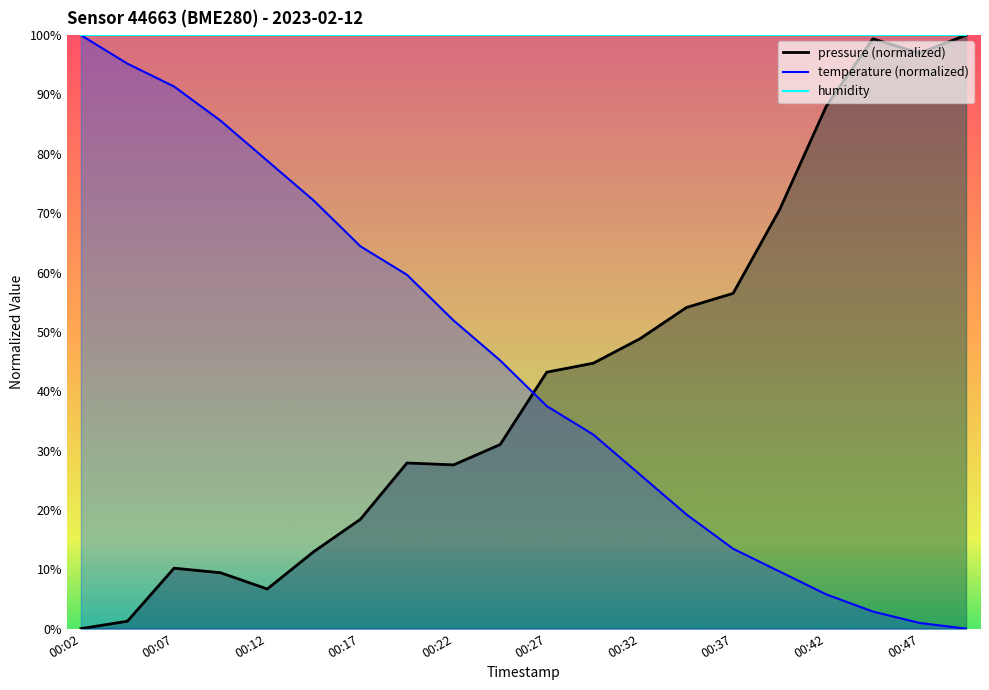

How many times do pressure and temperature cross each other?

1